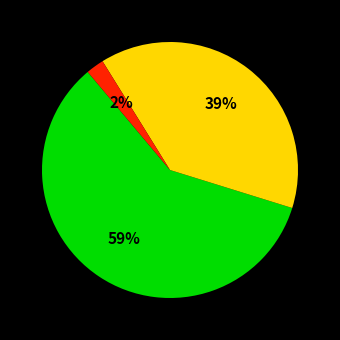

To the nearest percent, what is the average slice percentage?

33%